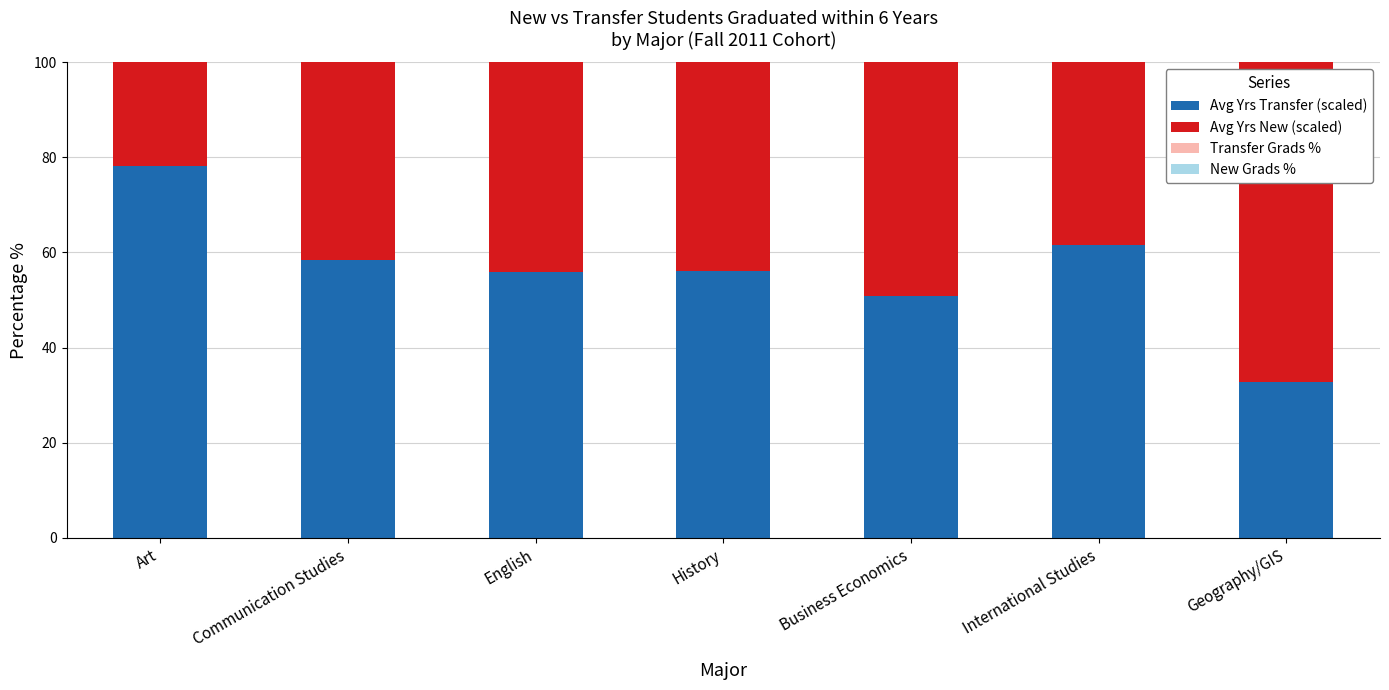

Is it true that Avg Yrs New (scaled) equals 81.2 at International Studies?

True